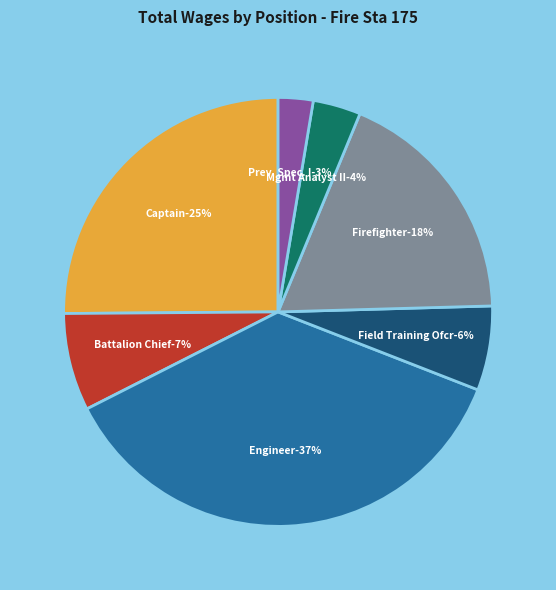

Which category has the smallest portion of the pie?

Fire Prevention Specialist I